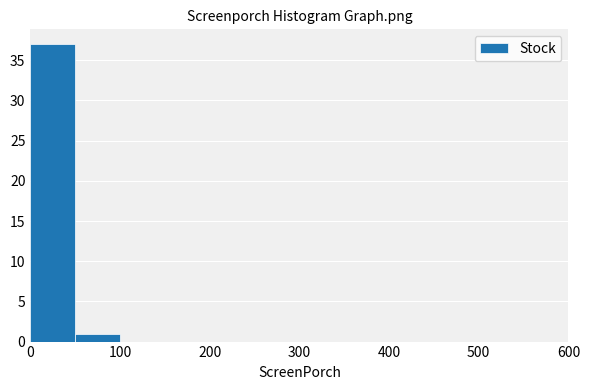

How tall is the bar that spans 50 to 100 on the x-axis? The values are not printed on the chart, so give them approximately, as read against the axis.

1